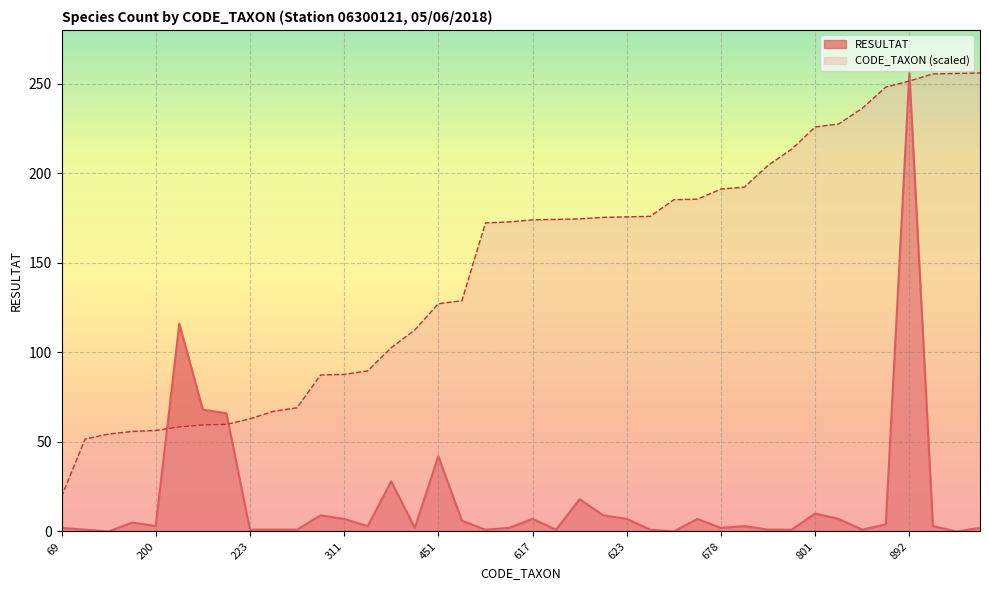

True or false: RESULTAT has more than 2 points higher than both neighbors.

True